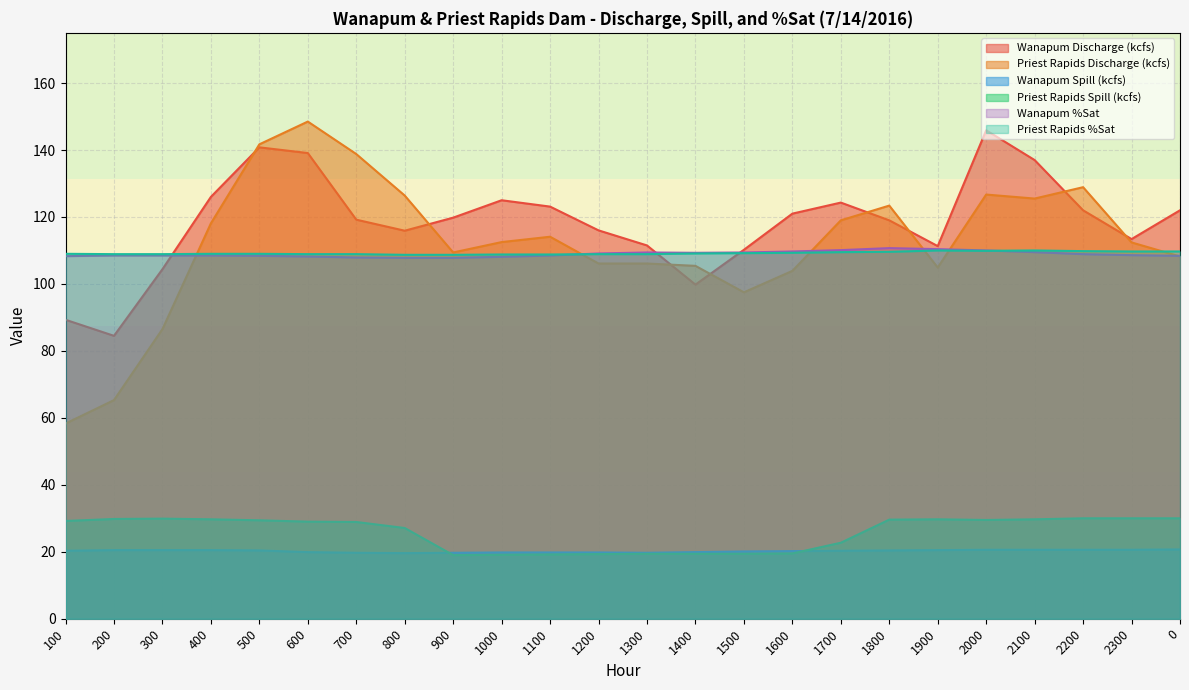

Reading left to right, transcribe all the data shown in this chart.

Wanapum Discharge (kcfs): 89.3	84.5	104.4	126.0	140.8	139.1	119.2	115.9	119.8	125.0	123.1	116.0	111.5	99.8	110.2	121.0	124.3	119.0	111.3	145.9	137.0	122.0	113.4	122.0
Priest Rapids Discharge (kcfs): 58.3	65.3	86.5	118.1	141.7	148.5	138.8	126.4	109.4	112.5	114.1	106.1	106.1	105.4	97.5	103.9	119.0	123.4	104.9	126.7	125.5	128.9	112.4	108.2
Wanapum Spill (kcfs): 20.3	20.5	20.5	20.5	20.4	19.9	19.7	19.6	19.7	19.8	19.8	19.8	19.7	19.9	20.1	20.2	20.3	20.4	20.5	20.6	20.6	20.6	20.6	20.7
Priest Rapids Spill (kcfs): 29.2	29.8	29.9	29.7	29.4	29.0	28.9	27.1	19.0	19.1	19.2	19.3	19.4	19.4	19.4	19.5	22.7	29.6	29.7	29.5	29.7	30.0	30.0	30.0
Wanapum %Sat: 108.3	108.5	108.5	108.5	108.4	108.2	107.9	107.8	107.8	108.1	108.5	109.1	109.4	109.3	109.4	109.7	110.1	110.7	110.4	110.0	109.5	108.9	108.6	108.4
Priest Rapids %Sat: 109.0	108.9	108.9	109.0	109.0	108.9	108.9	108.7	108.7	108.8	108.8	108.9	108.9	109.1	109.2	109.3	109.5	109.6	110.0	109.9	110.0	109.8	109.7	109.7